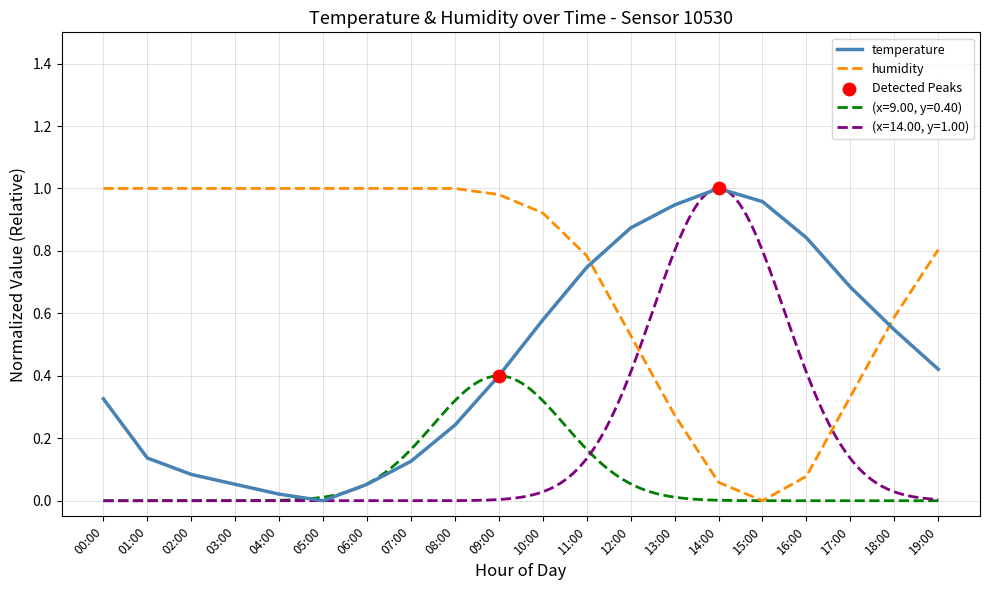

The value of humidity at 12:00 is 0.2. True or false?

False